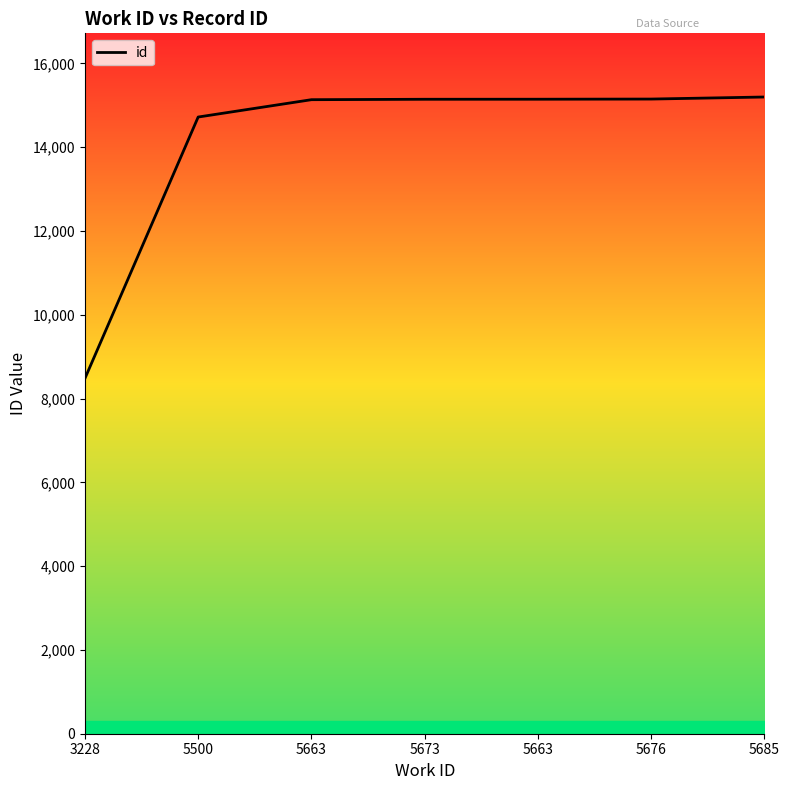

How many values are below 15142?

3